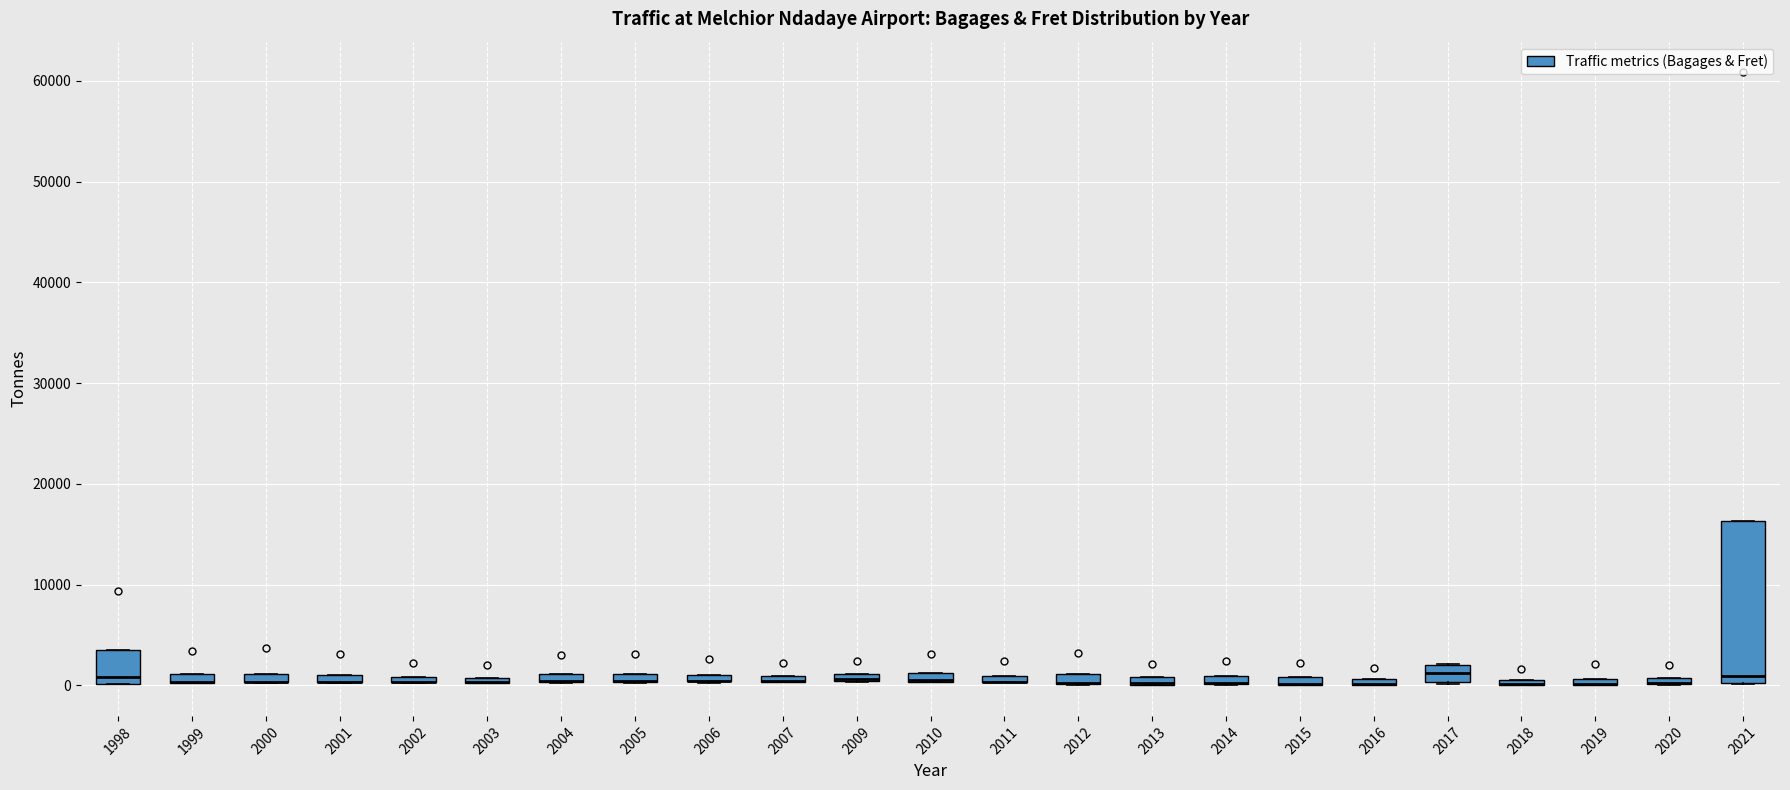

Comparing the boxes themselves (not the whiskers), which one is the tallest?

2021